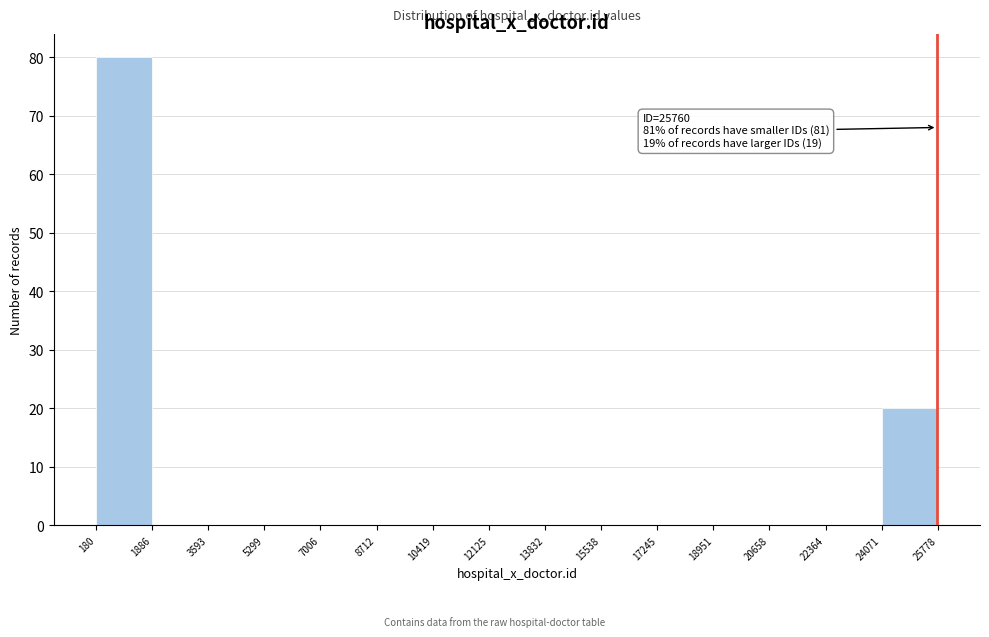

Over which range of the x-axis is the bar tallest?

180 to 1886